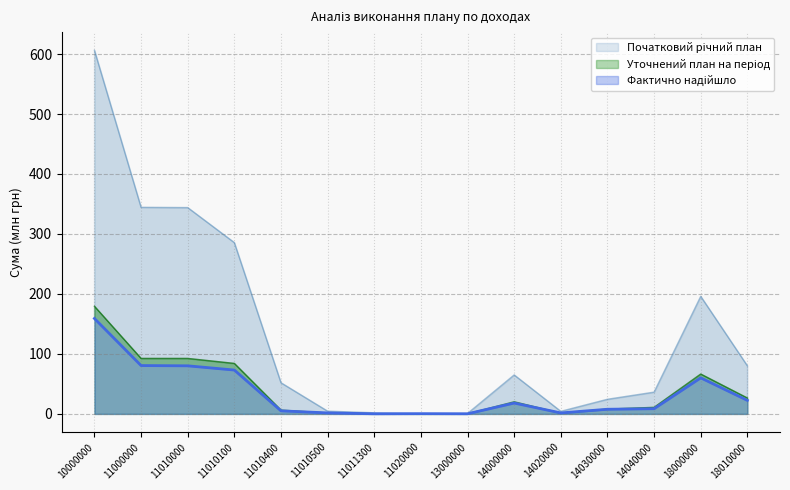

What is the value of the Уточнений план на період point at the 13th from the left?

8.7